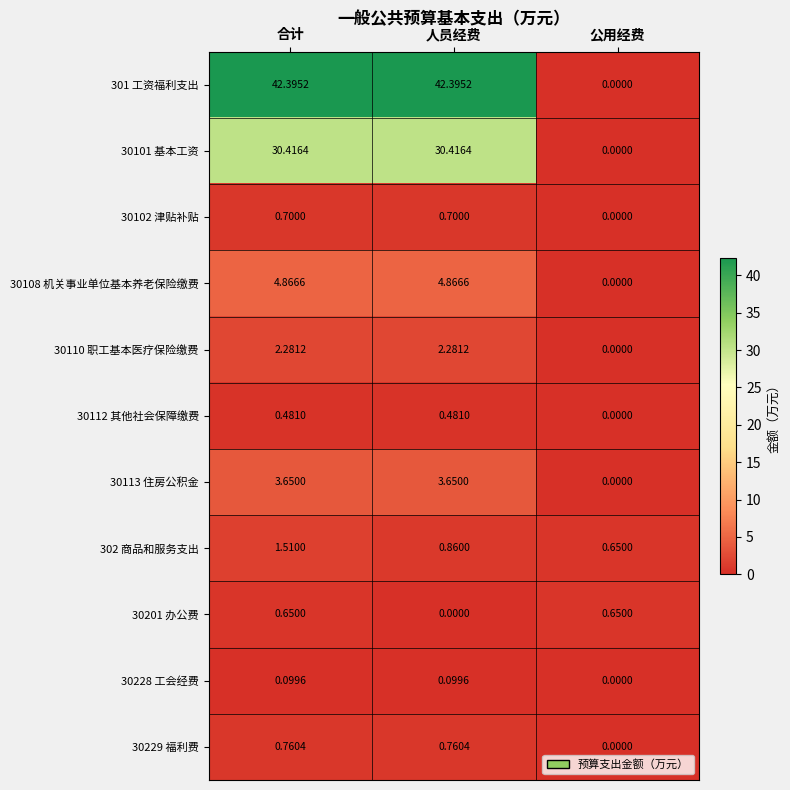

At which label does 302 商品和服务支出 reach its minimum?

公用经费